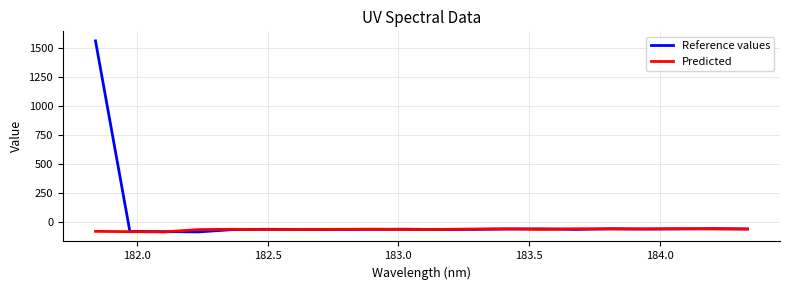

What is the smallest value displayed?

-83.4